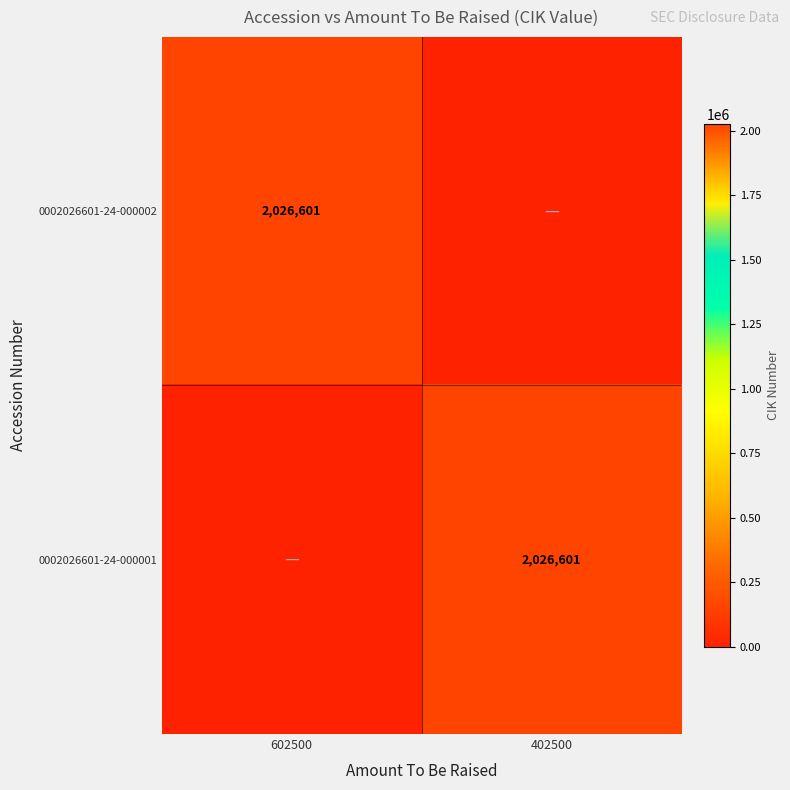

Which has a higher value, 602500 or 402500?

602500